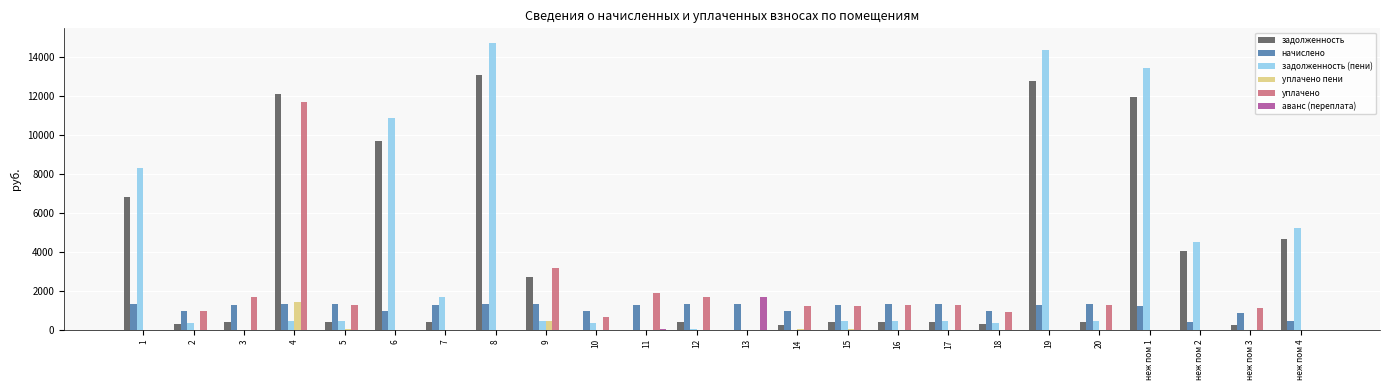

What is the sum of all уплачено пени values?

1857.2